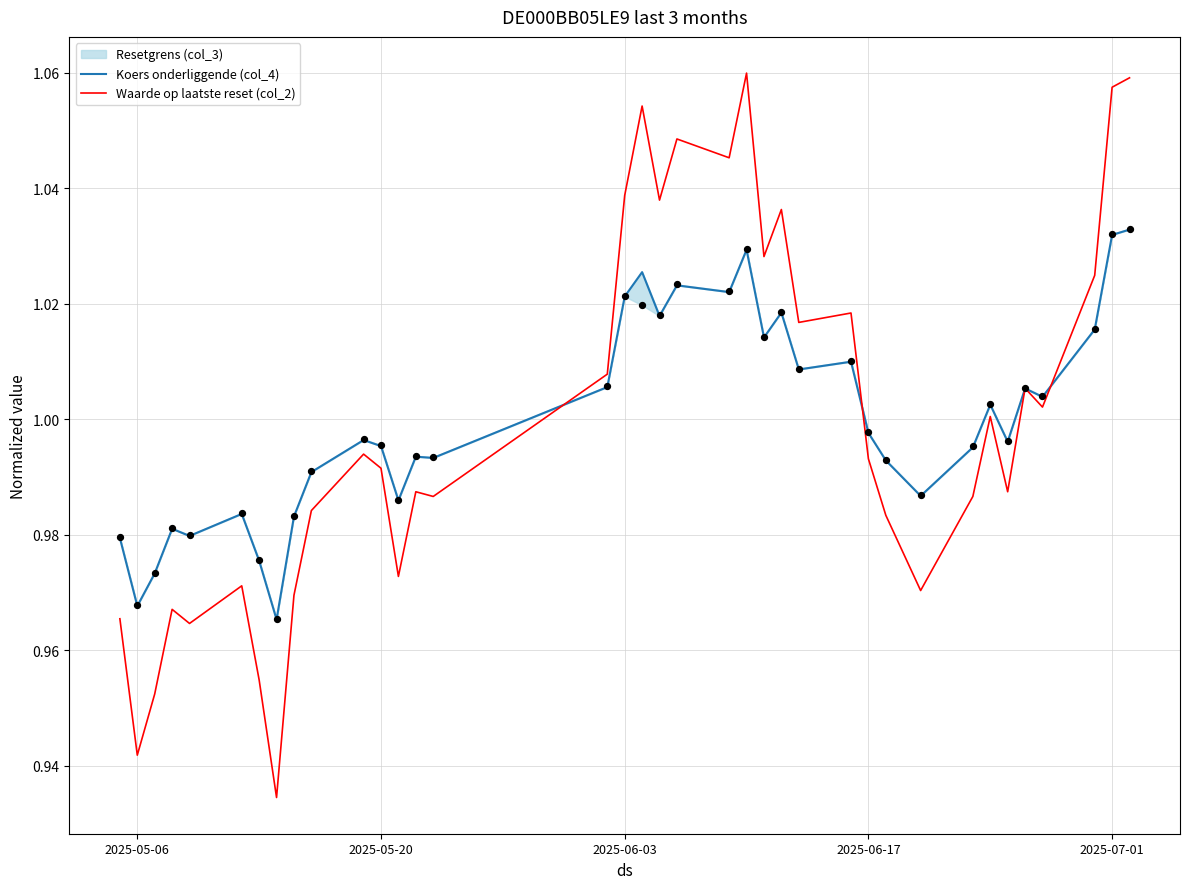

Which series has the largest total across all categories?

Koers onderliggende (col_4)